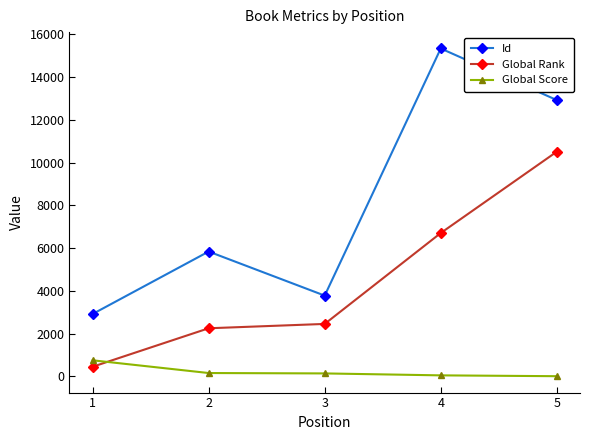

Rank the series by their maximum value, from highest to lowest.

Id, Global Rank, Global Score